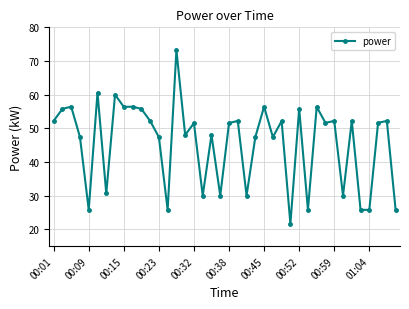

What is the difference between the second highest and minimum values?

39.0